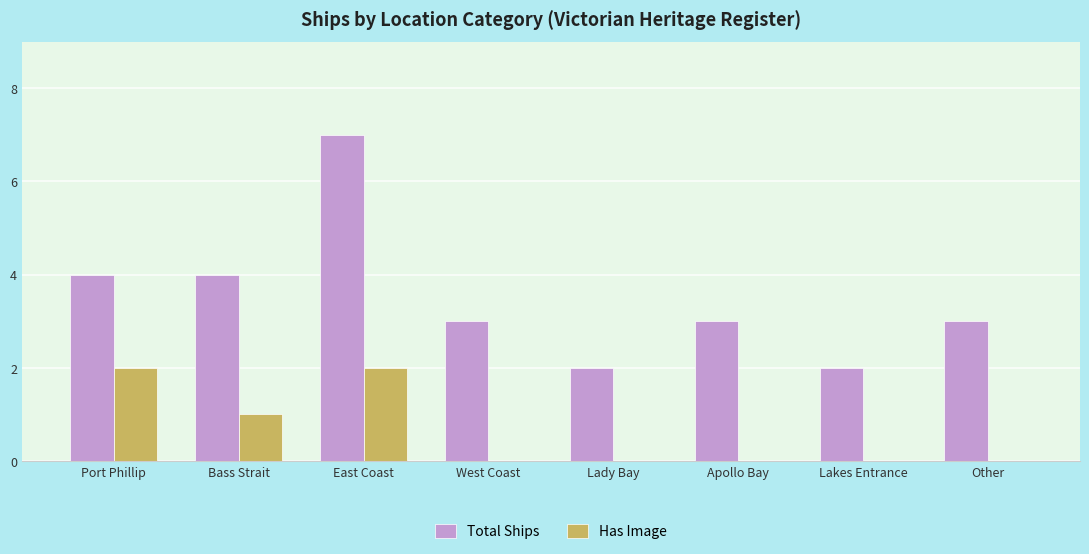

The Has Image series shows 2 at Bass Strait. True or false?

False